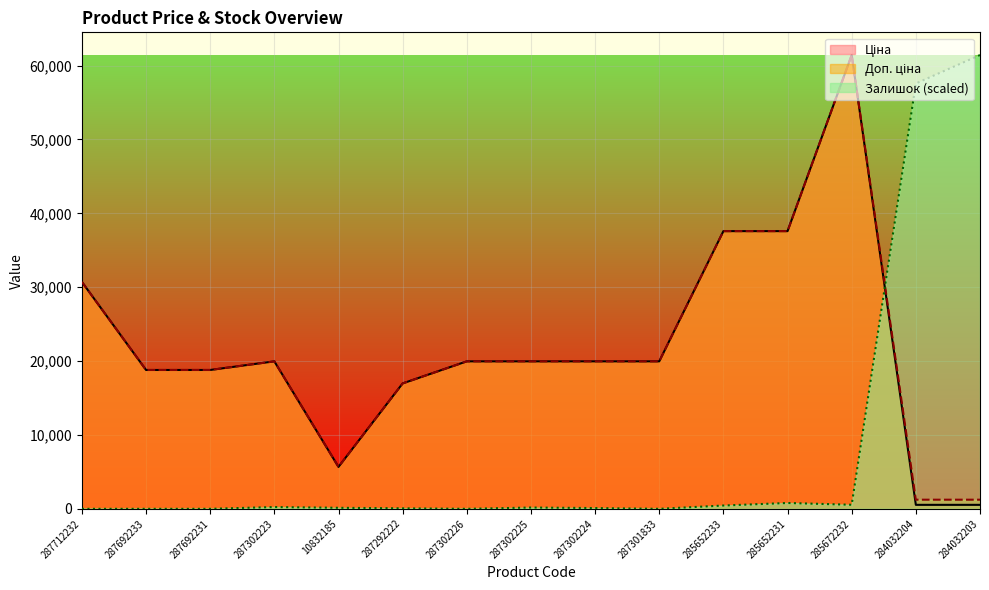

What is the total value across all series at 287692231?

37593.6